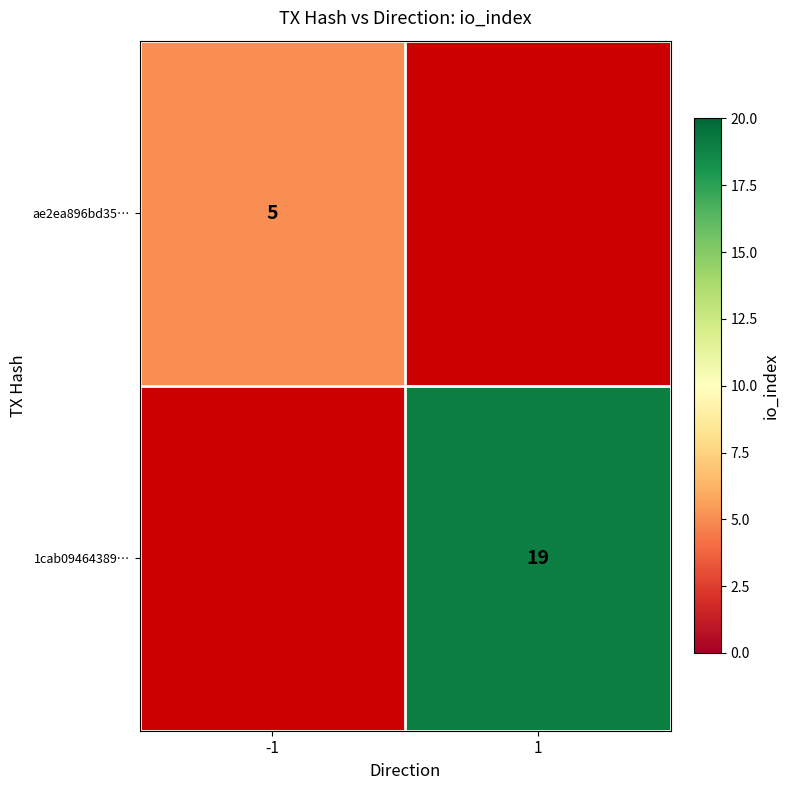

The 1cab09464389… series shows 19 at 1. True or false?

True